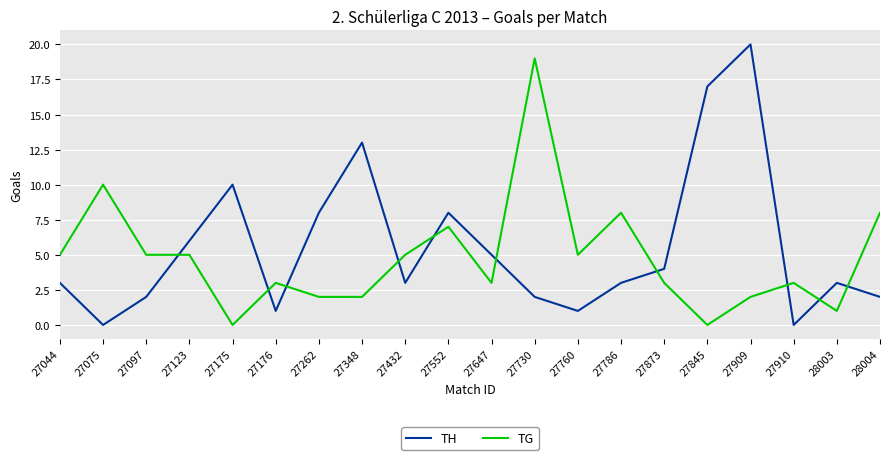

Which series has the widest spread of values?

TH